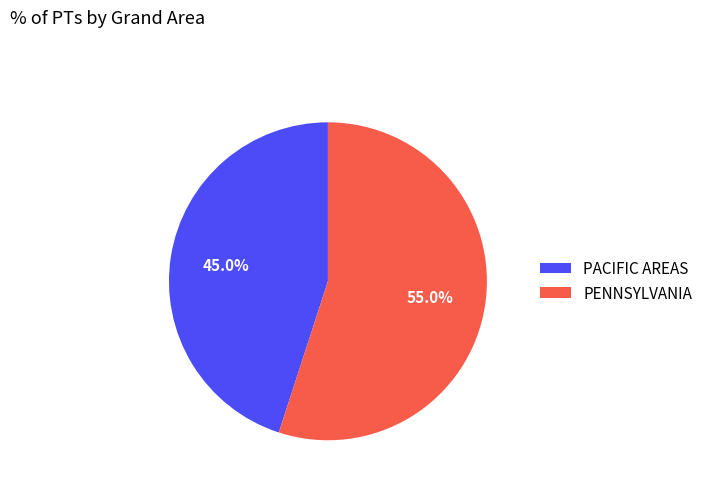

Approximately how many times larger is the value at PACIFIC AREAS compared to PENNSYLVANIA?

0.8